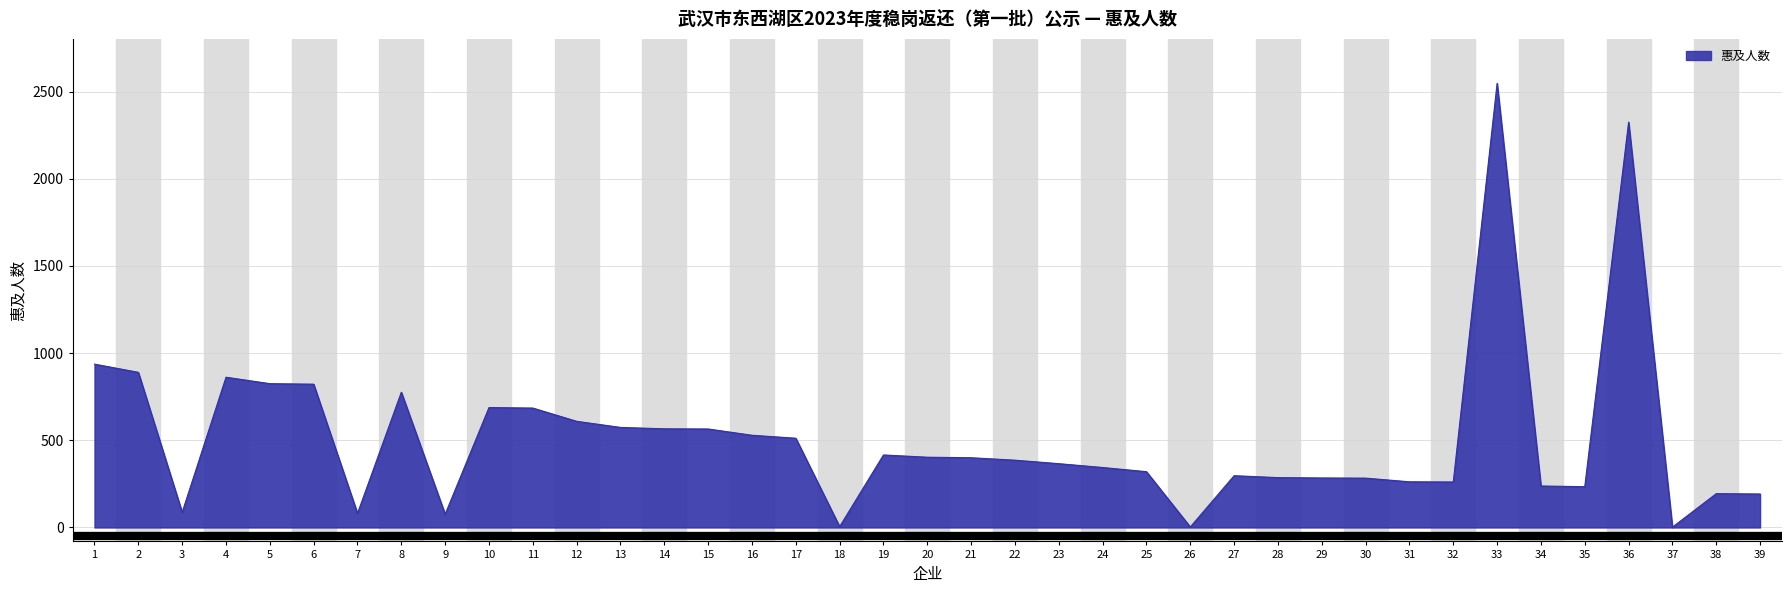

Is it true that the value at 12 is 609?

True